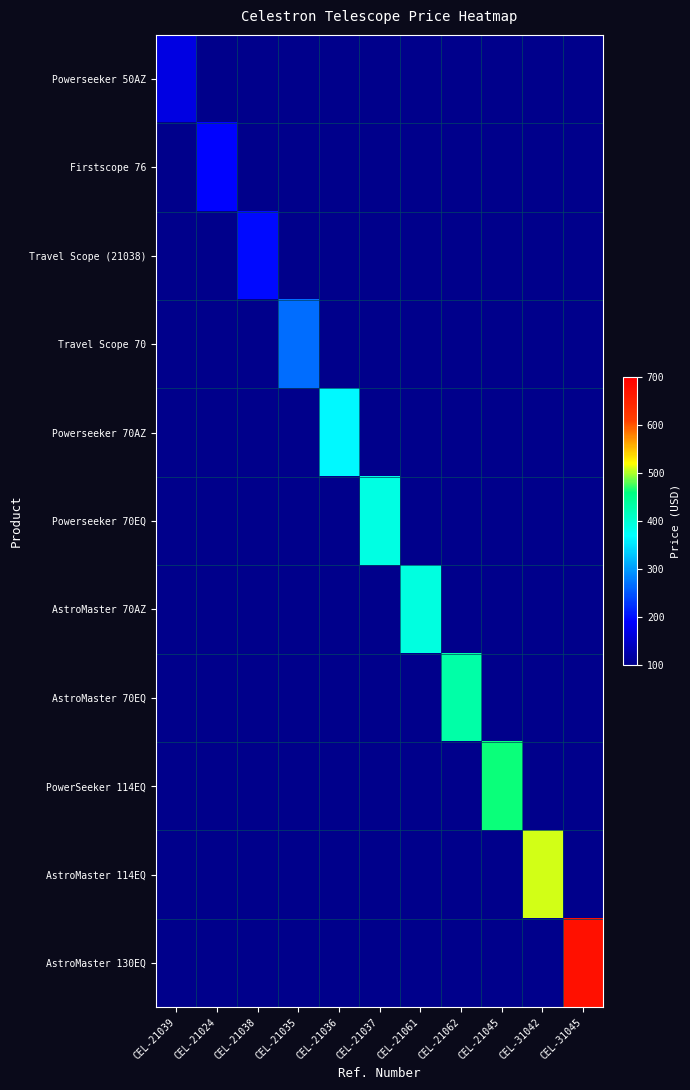

Rank the series by their maximum value, from lowest to highest.

Powerseeker 50AZ, Firstscope 76, Travel Scope (21038), Travel Scope 70, Powerseeker 70AZ, Powerseeker 70EQ, AstroMaster 70AZ, AstroMaster 70EQ, PowerSeeker 114EQ, AstroMaster 114EQ, AstroMaster 130EQ